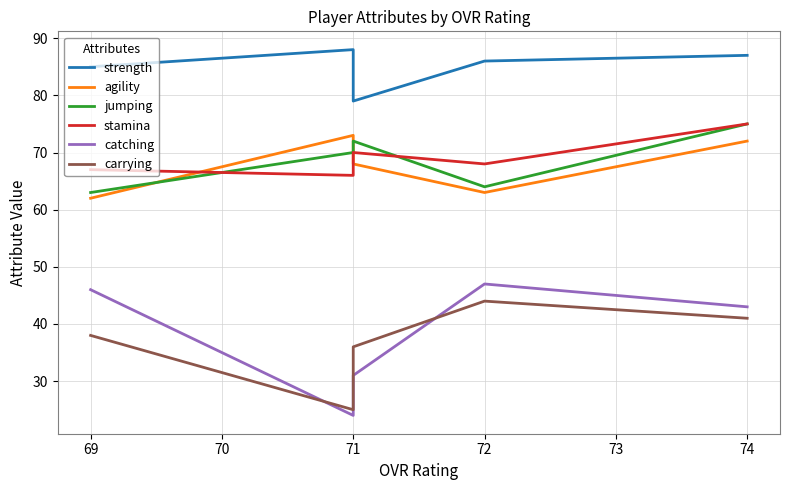

What is the smallest value displayed?

24